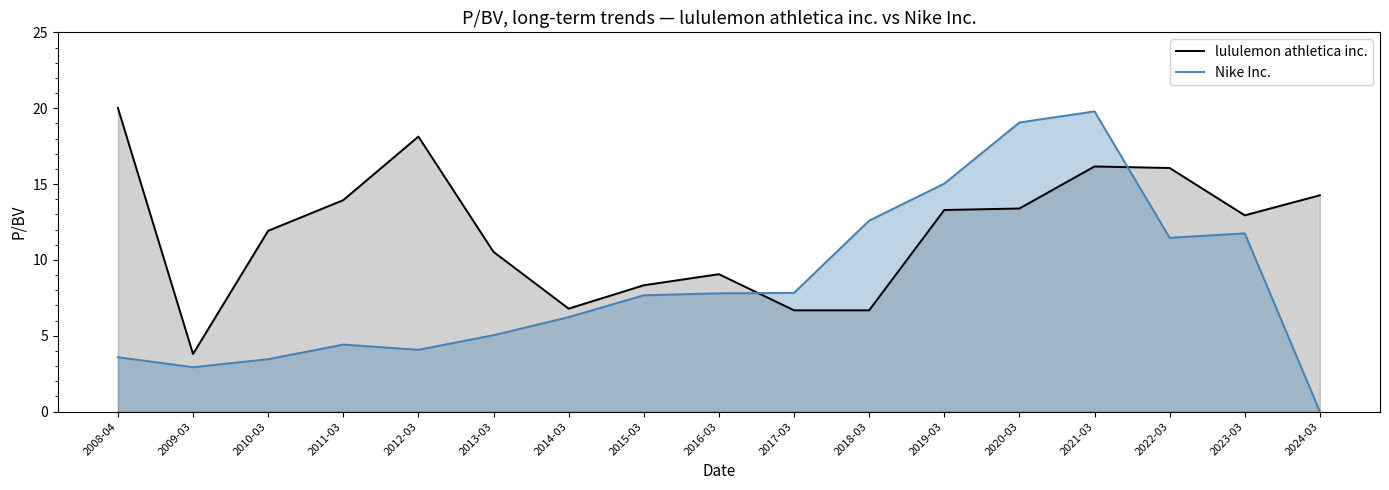

After their last crossing, which series has the higher values: lululemon athletica inc. or Nike Inc.?

lululemon athletica inc.